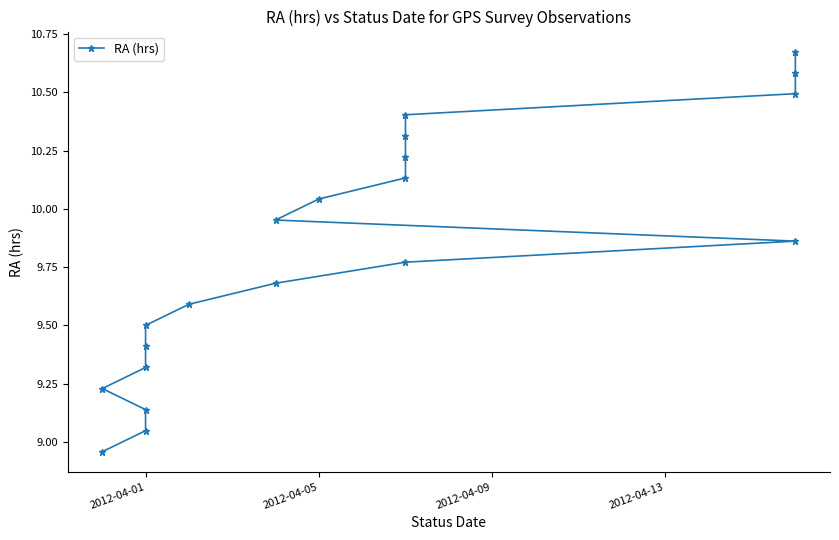

Reading right to left, what are all the values shown in this chart?

10.7	10.6	10.5	10.4	10.3	10.2	10.1	10.0	10.0	9.9	9.8	9.7	9.6	9.5	9.4	9.3	9.2	9.1	9.0	9.0